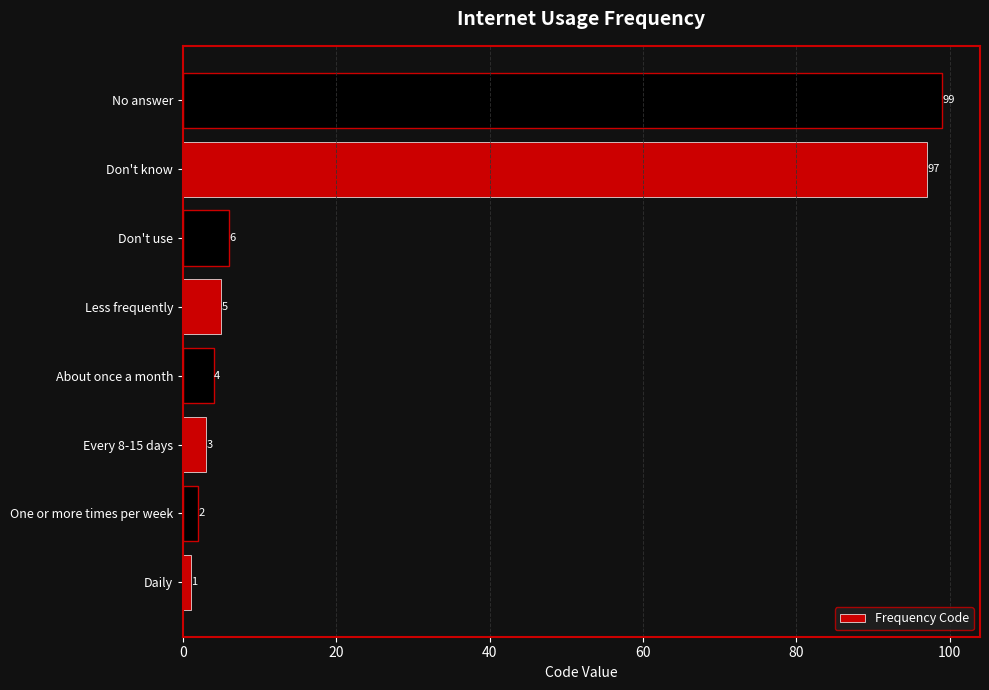

Between Daily and No answer, which is larger?

No answer